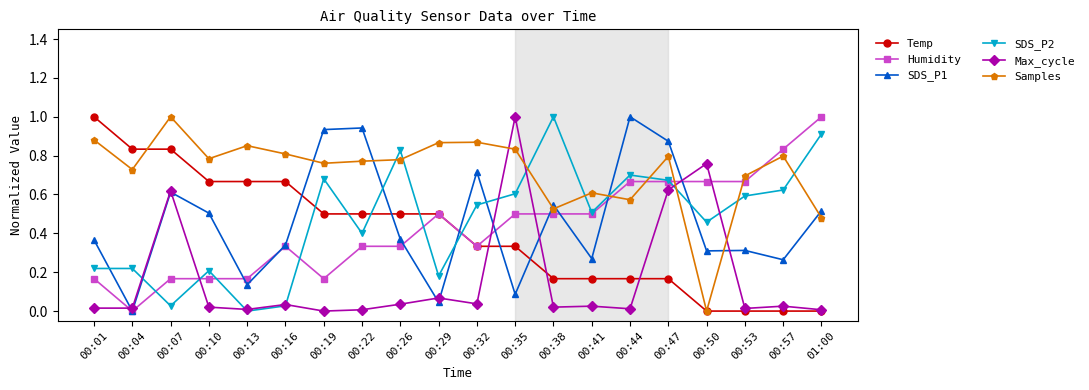

Where is the first local minimum for SDS_P2?

00:07